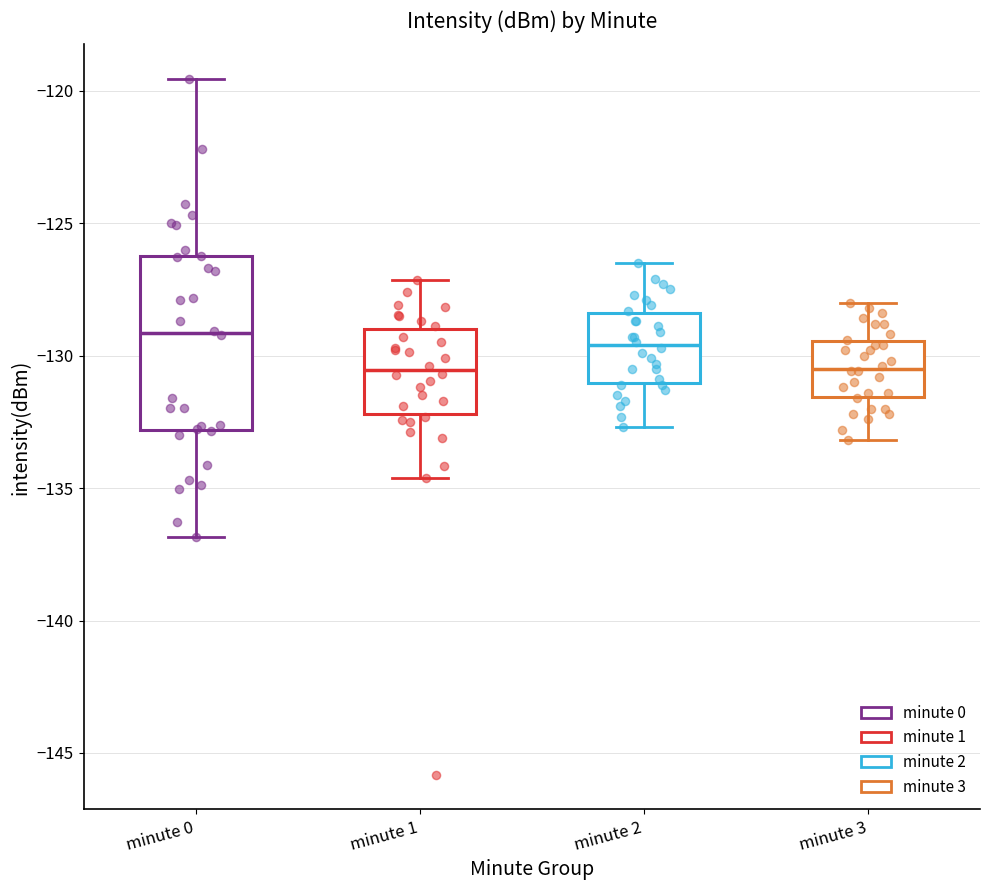

Where does the median line of the box for minute 2 sit on the y-axis? The values are not printed on the chart, so give them approximately, as read against the axis.

-129.5